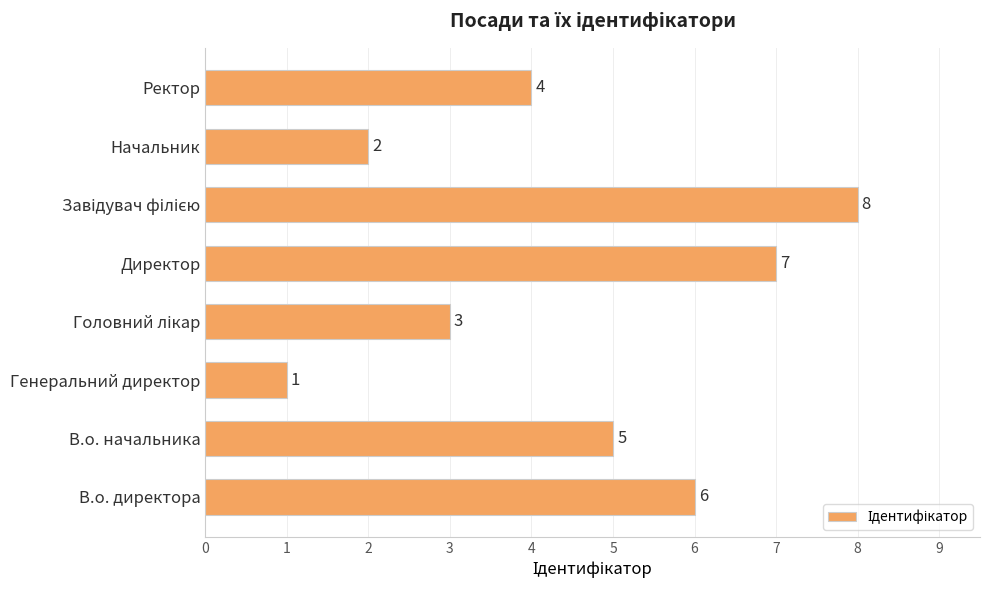

What is the change in value from Директор to Начальник?

-5